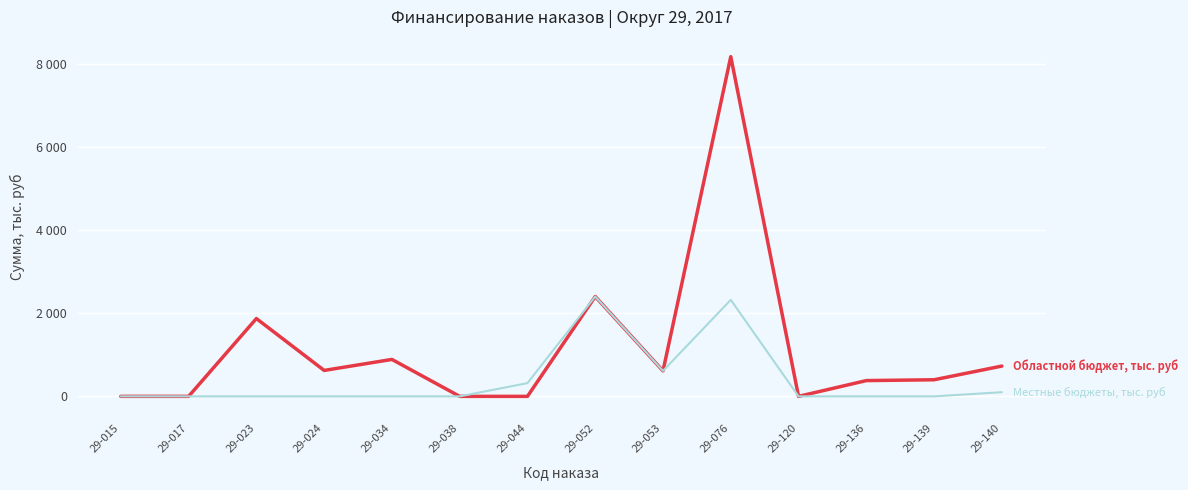

Is it true that Областной бюджет, тыс. руб equals 1373.4 at 29-052?

False